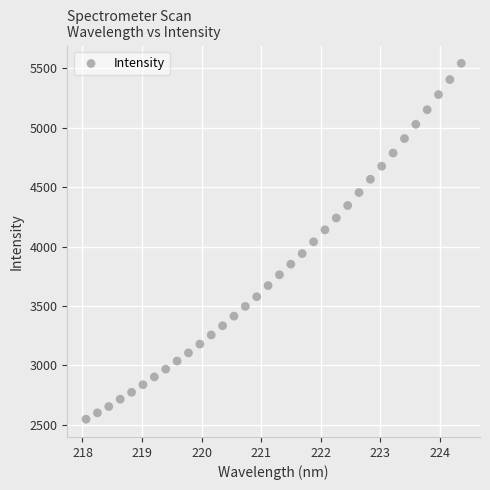

What is the range of Y values (max minus min)?

2995.8